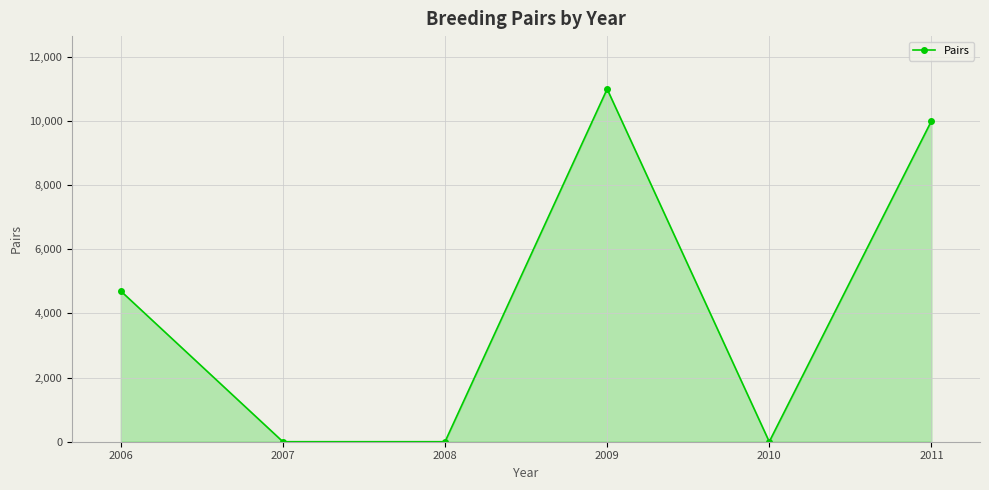

Is it true that the value at 2010 is 0?

True